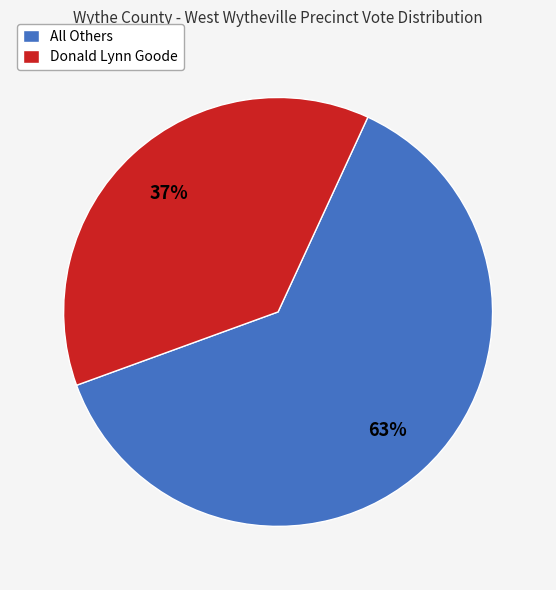

The All Others slice represents 73% of the pie. True or false?

False